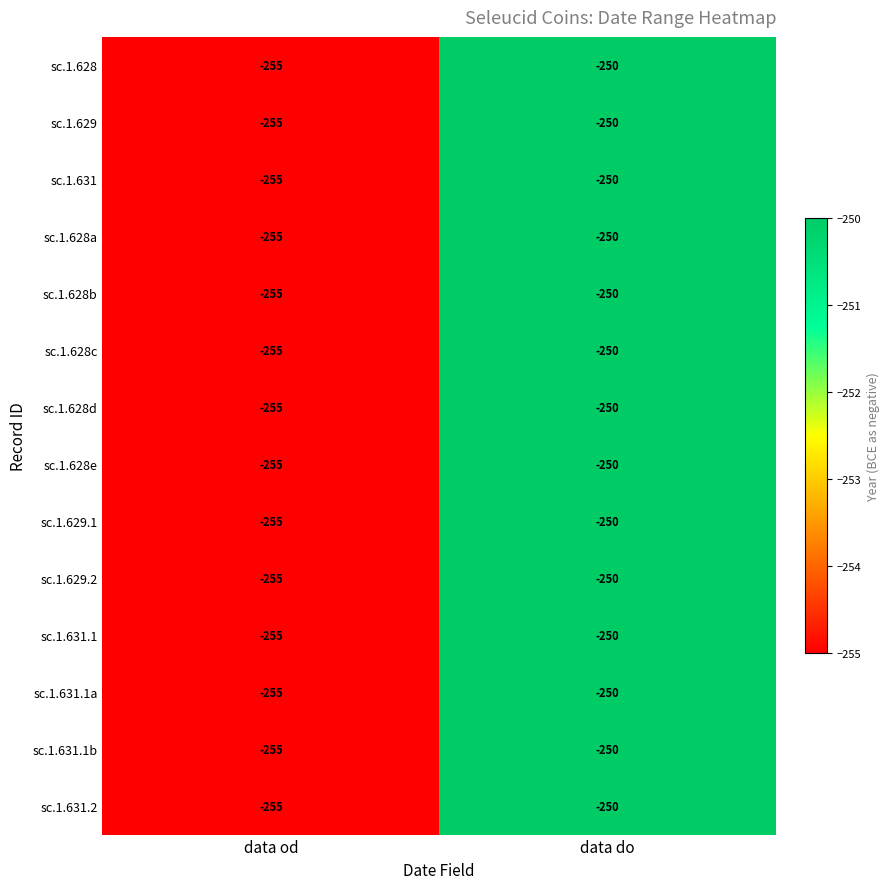

Reading left to right, what are all the values shown in this chart?

sc.1.628: data od=-255	data do=-250
sc.1.629: data od=-255	data do=-250
sc.1.631: data od=-255	data do=-250
sc.1.628a: data od=-255	data do=-250
sc.1.628b: data od=-255	data do=-250
sc.1.628c: data od=-255	data do=-250
sc.1.628d: data od=-255	data do=-250
sc.1.628e: data od=-255	data do=-250
sc.1.629.1: data od=-255	data do=-250
sc.1.629.2: data od=-255	data do=-250
sc.1.631.1: data od=-255	data do=-250
sc.1.631.1a: data od=-255	data do=-250
sc.1.631.1b: data od=-255	data do=-250
sc.1.631.2: data od=-255	data do=-250